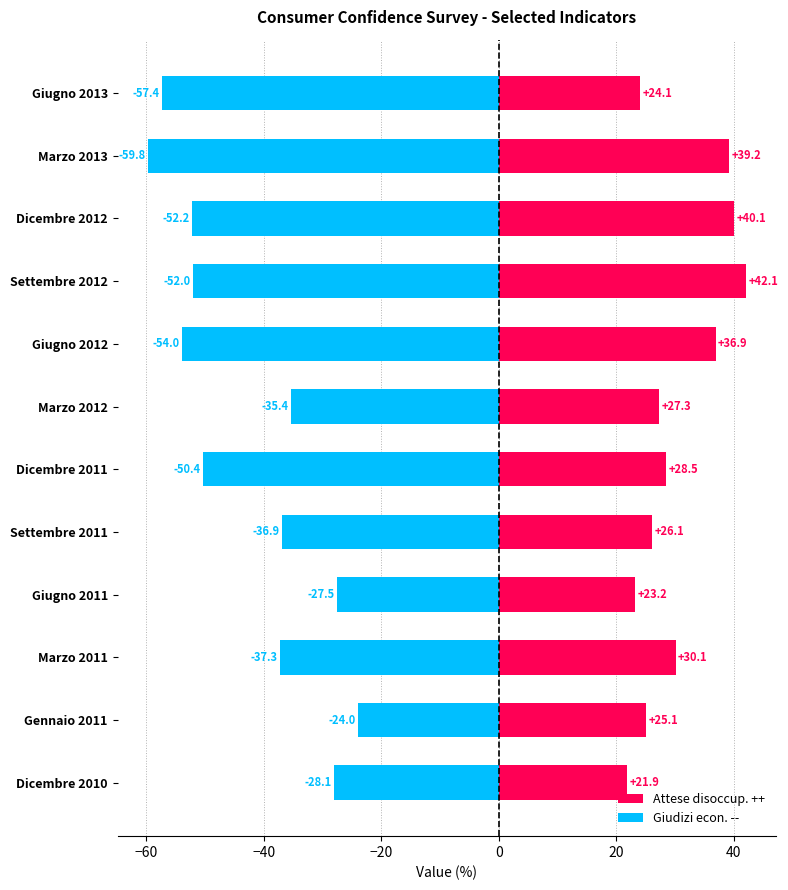

Which series changed the most between Marzo 2011 and Marzo 2013?

Giudizi econ. --